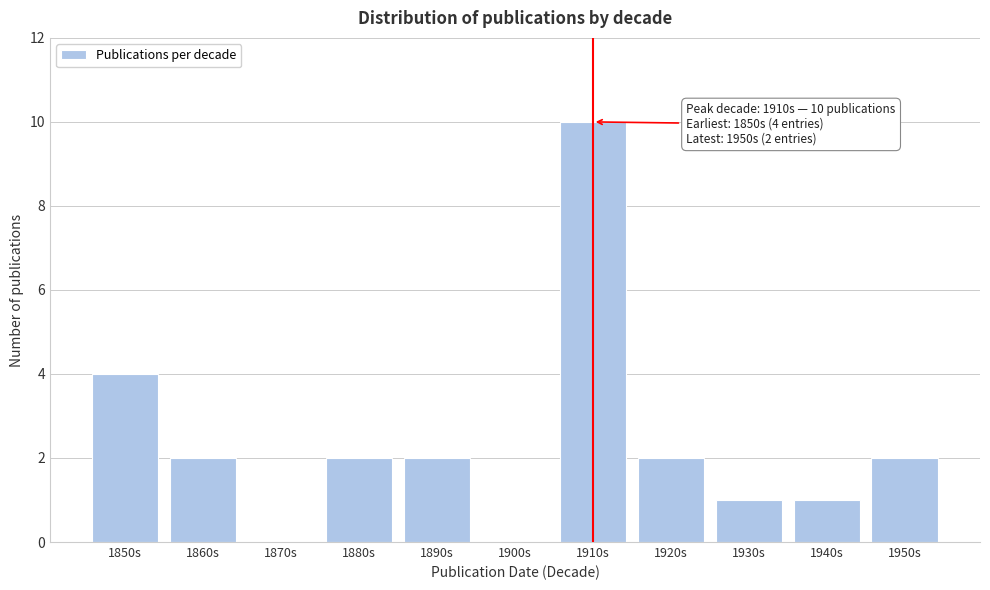

Reading left to right, list all the values displayed in this chart.

1850s=4	1860s=2	1870s=0	1880s=2	1890s=2	1900s=0	1910s=10	1920s=2	1930s=1	1940s=1	1950s=2